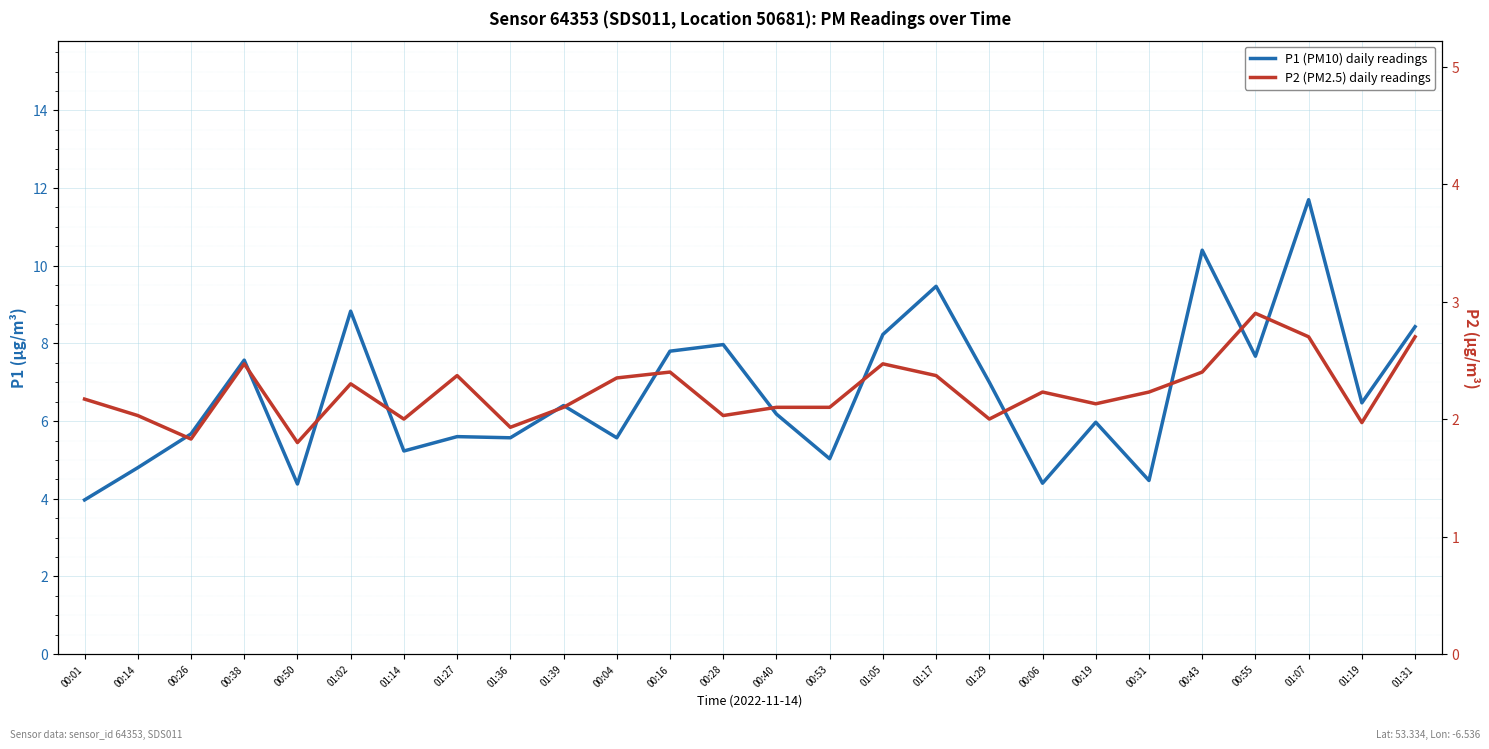

What is the sum of all P1 (PM10) daily readings values?

174.8